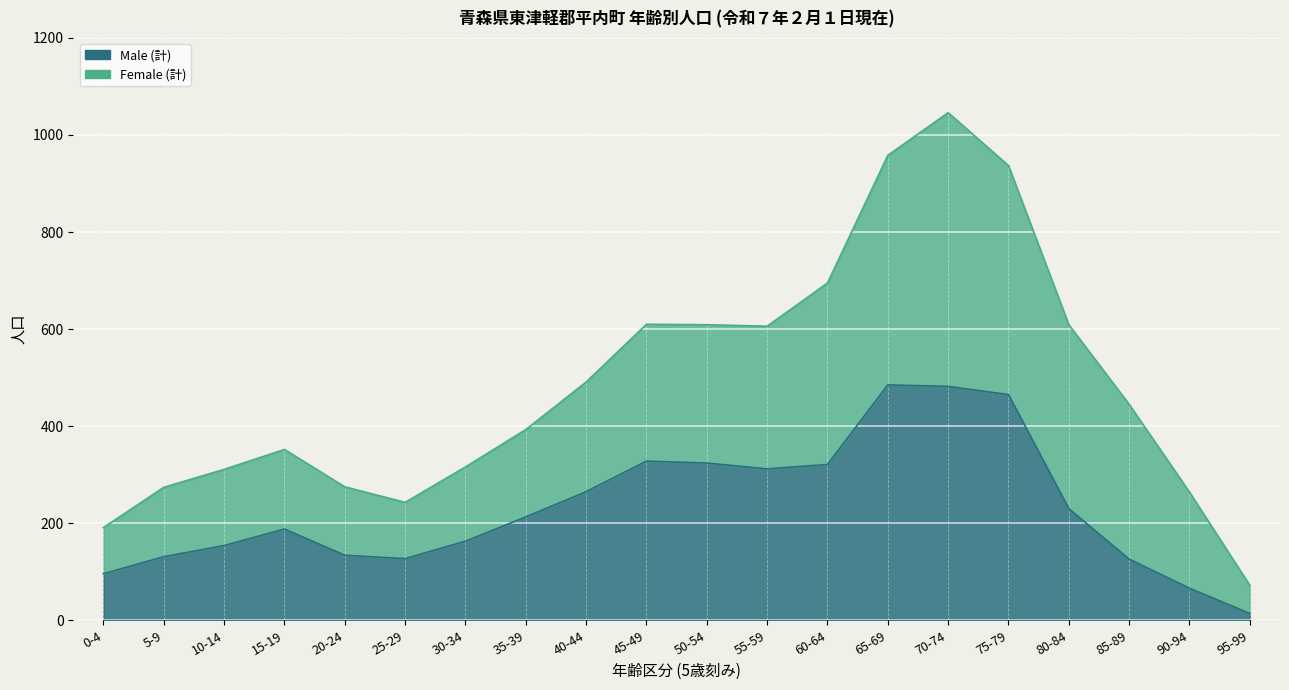

At which label is the value closest to 249?

40-44